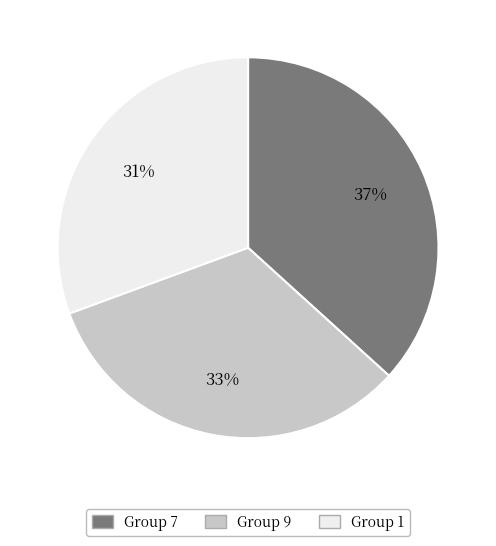

To the nearest percent, what is the average slice percentage?

33%